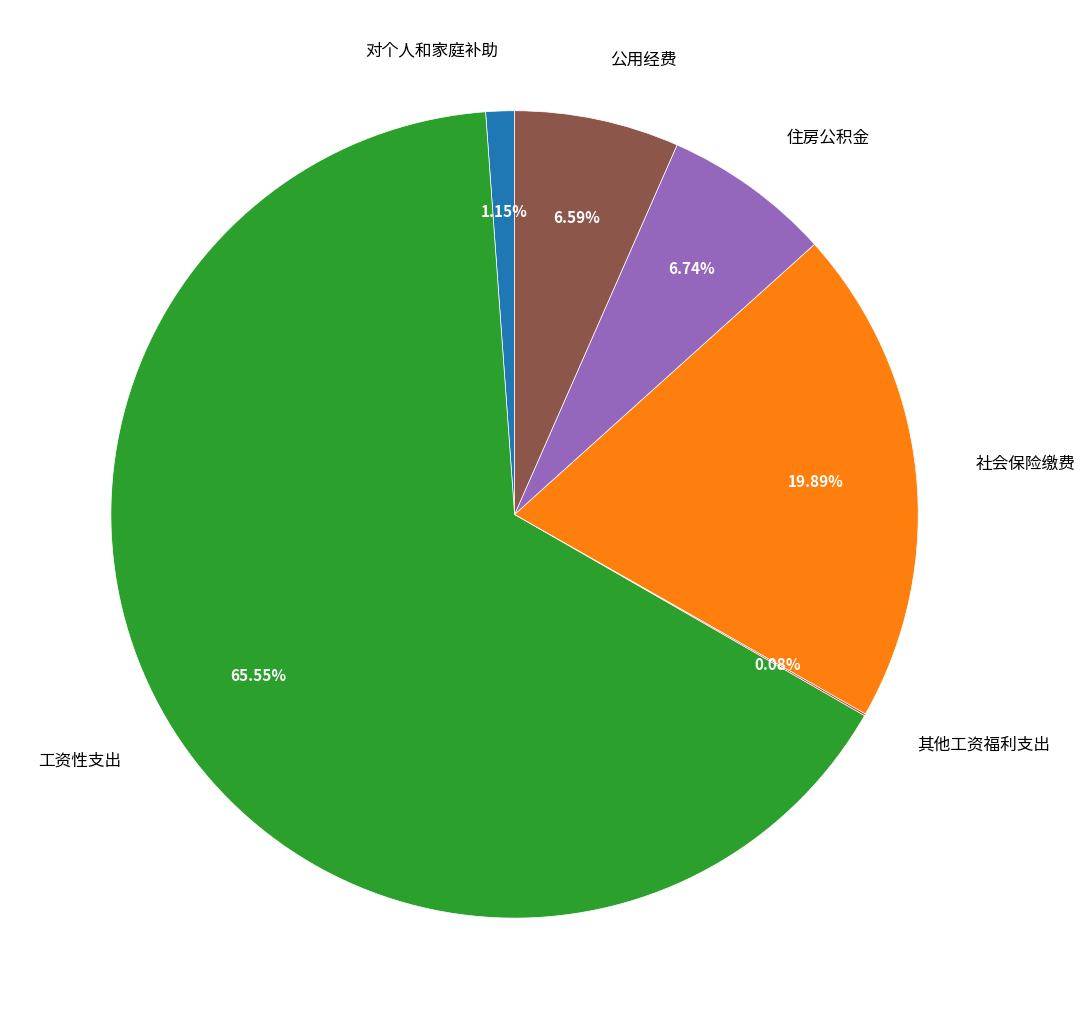

Which category accounts for the majority?

工资性支出